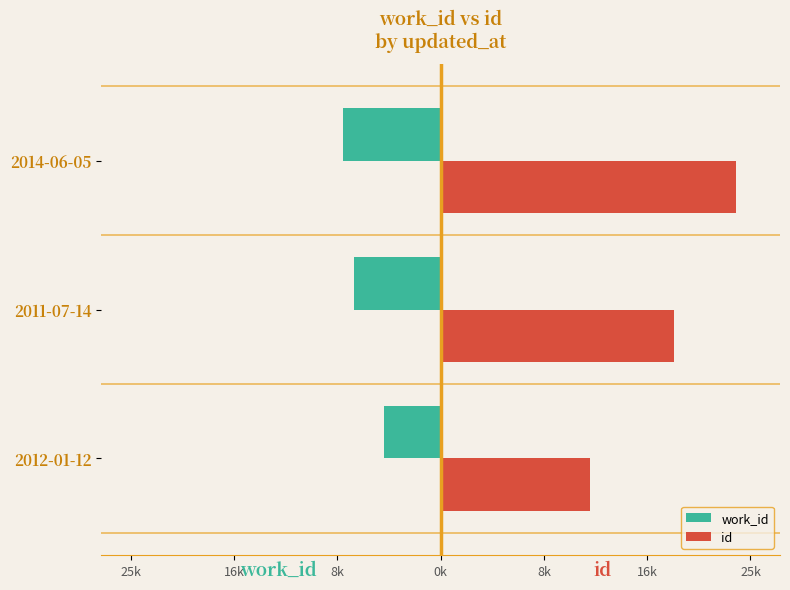

What are all the series names shown in the legend?

work_id, id